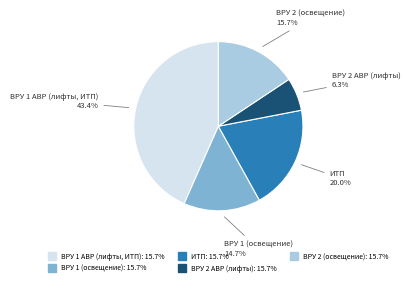

Which slice is the largest?

ВРУ 1 АВР (лифты, ИТП)